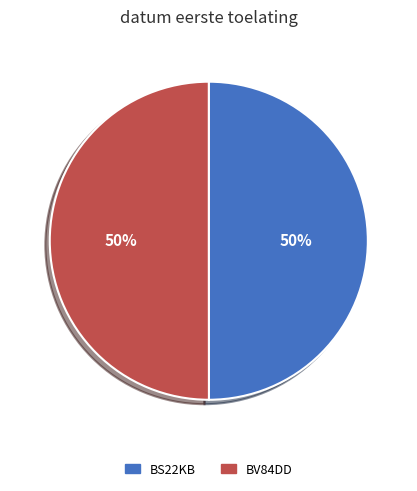

To the nearest percent, what is the average slice percentage?

50%